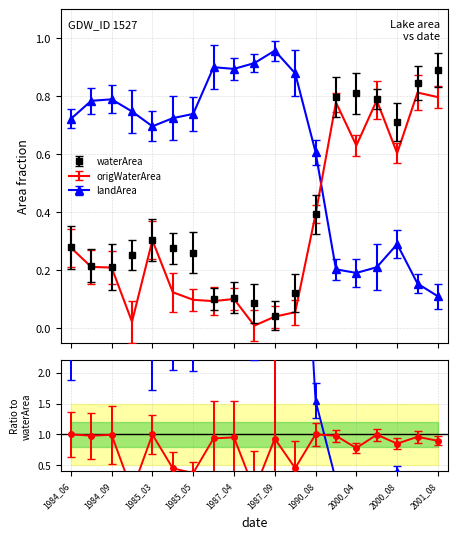

At which category does waterArea reach its first local valley?

1984_09